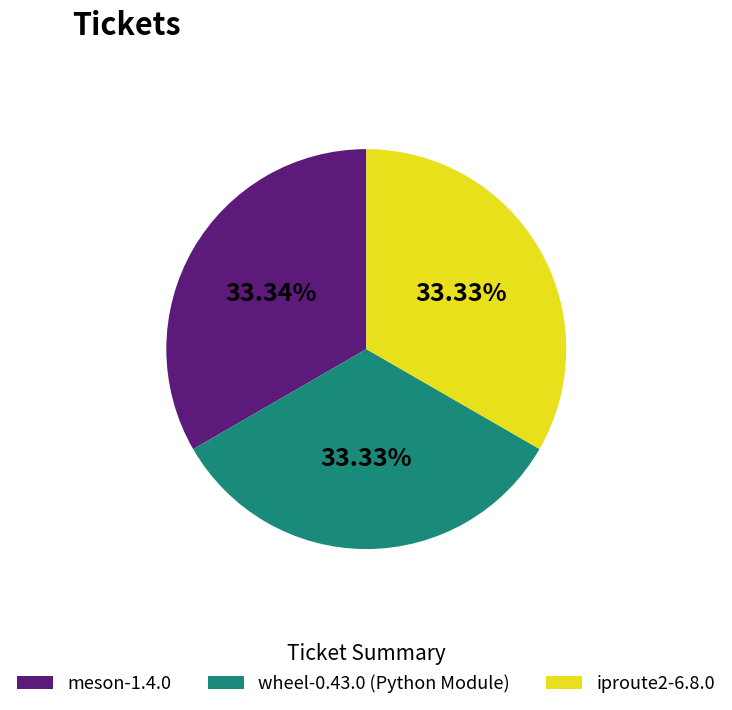

What is the ratio of the value at iproute2-6.8.0 to the value at meson-1.4.0?

1.0